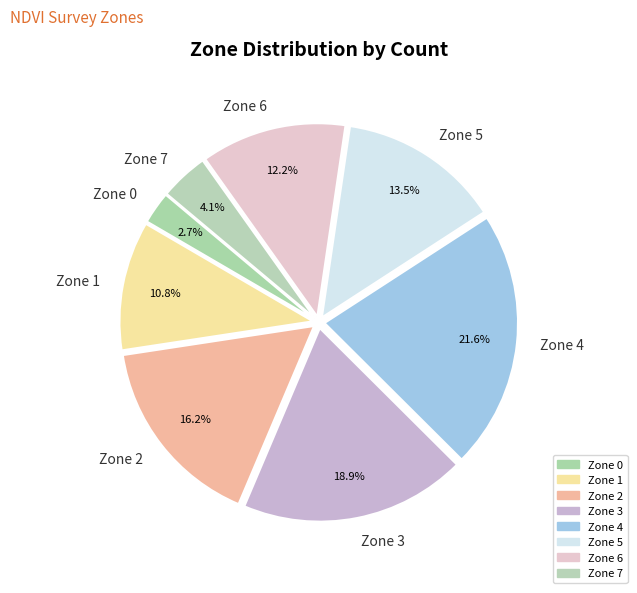

To the nearest percent, what portion does Zone 0 represent?

3%